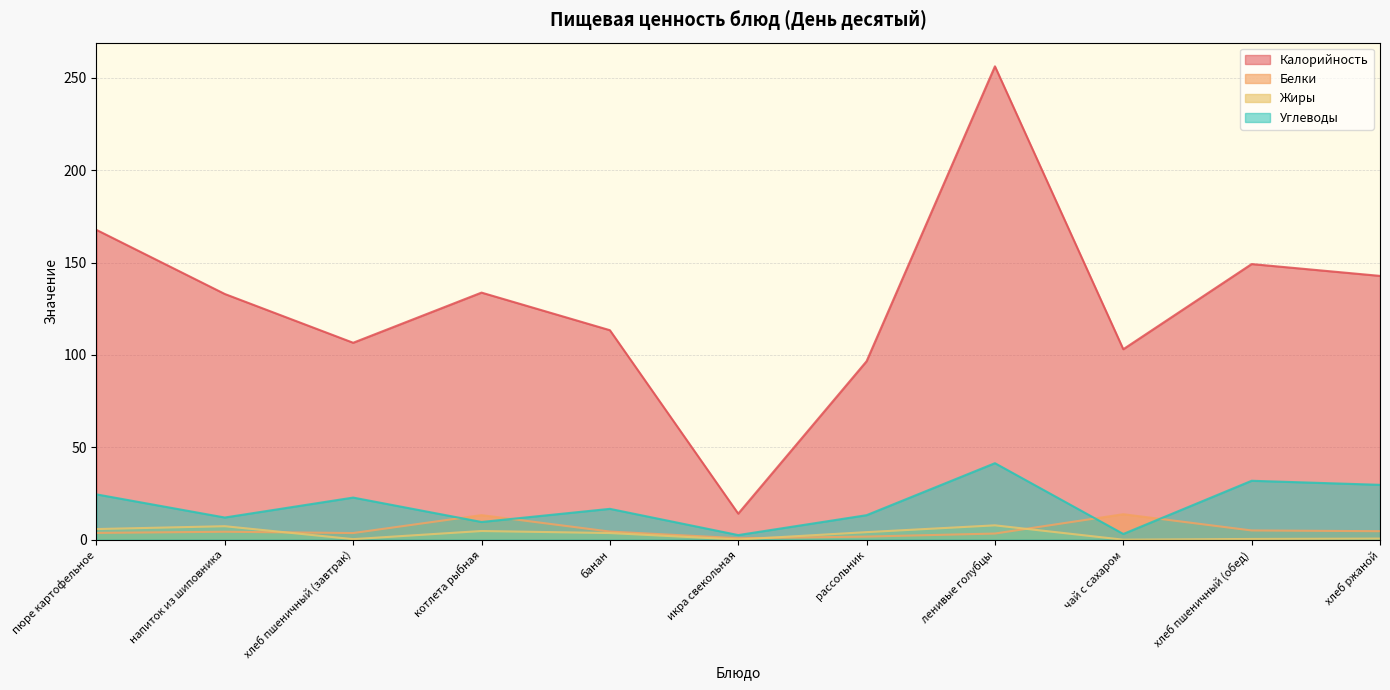

What is the maximum value shown in the chart?

256.2